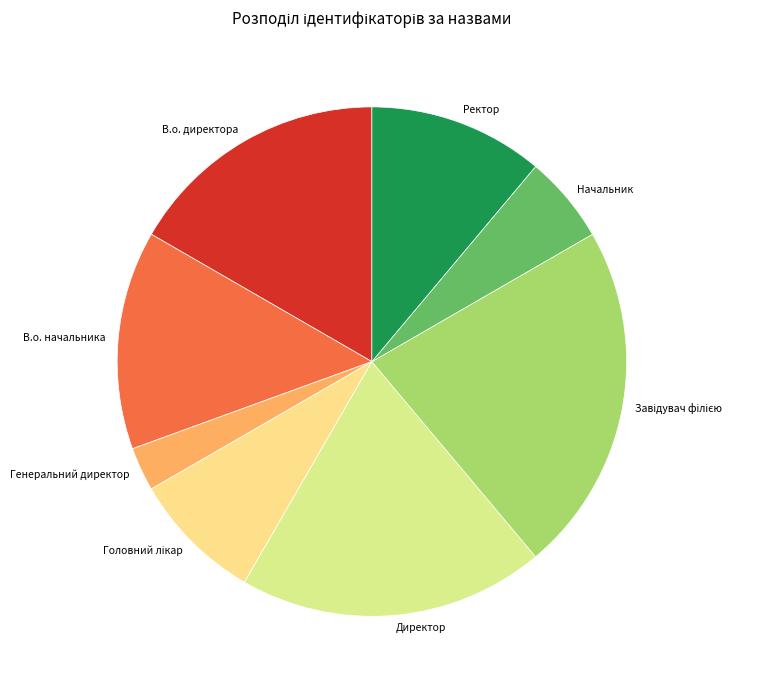

Does Ректор account for over 50% of the chart?

No